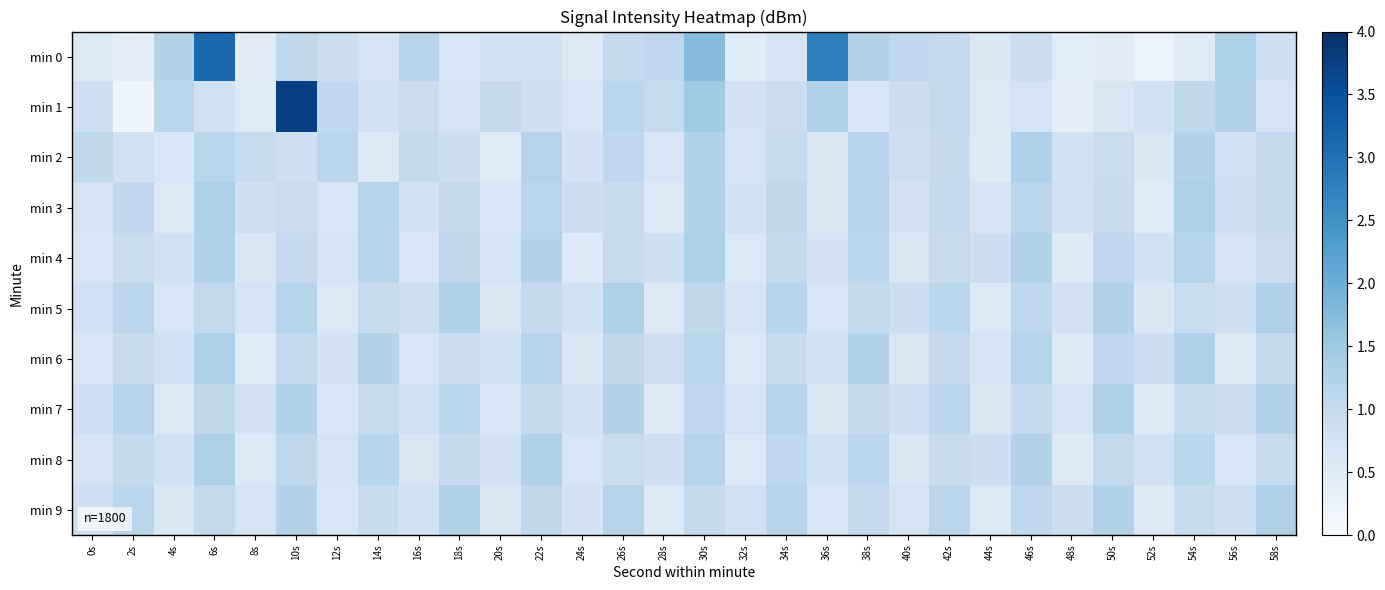

Which series has the largest total across all categories?

min 0